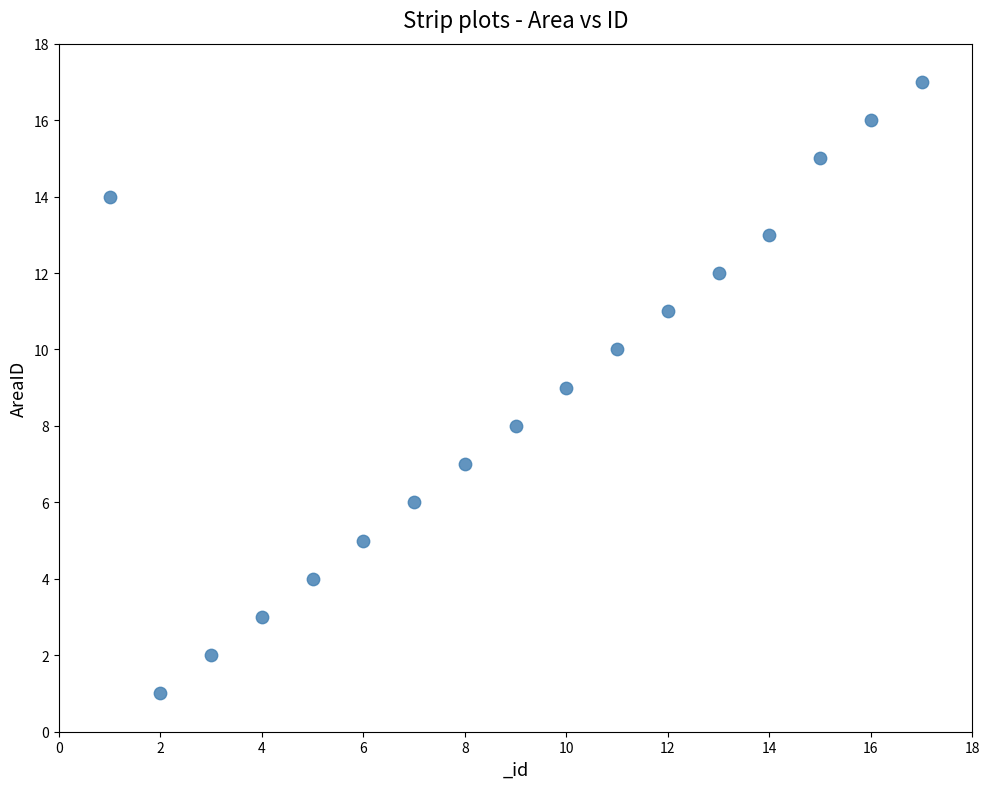

What is the range of X values (max minus min)?

16